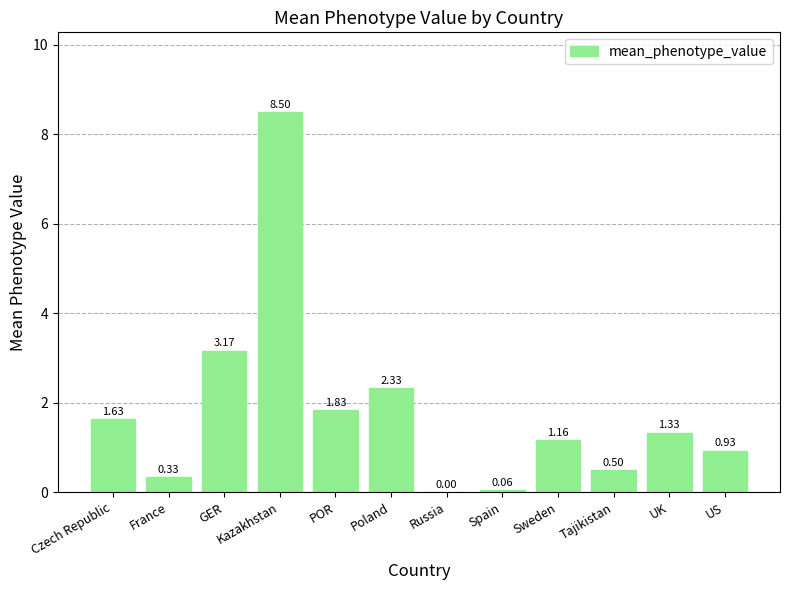

Between Russia and Czech Republic, which is larger?

Czech Republic